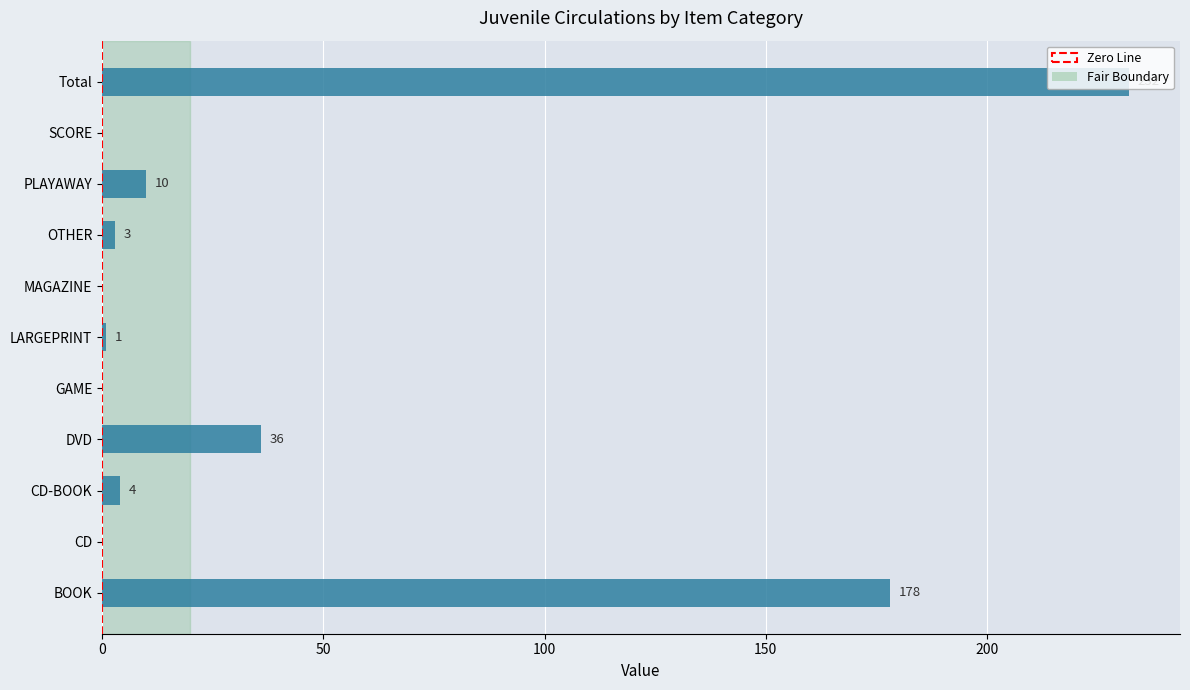

At which category does the chart reach its peak across all series?

Total